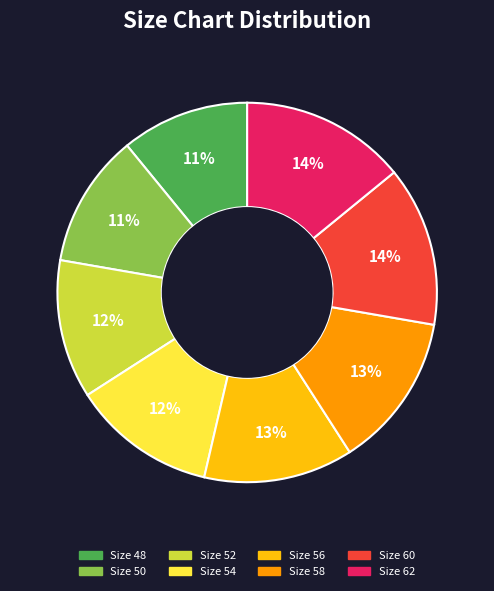

Do Size 56 and Size 52 together represent more than half of the pie?

No